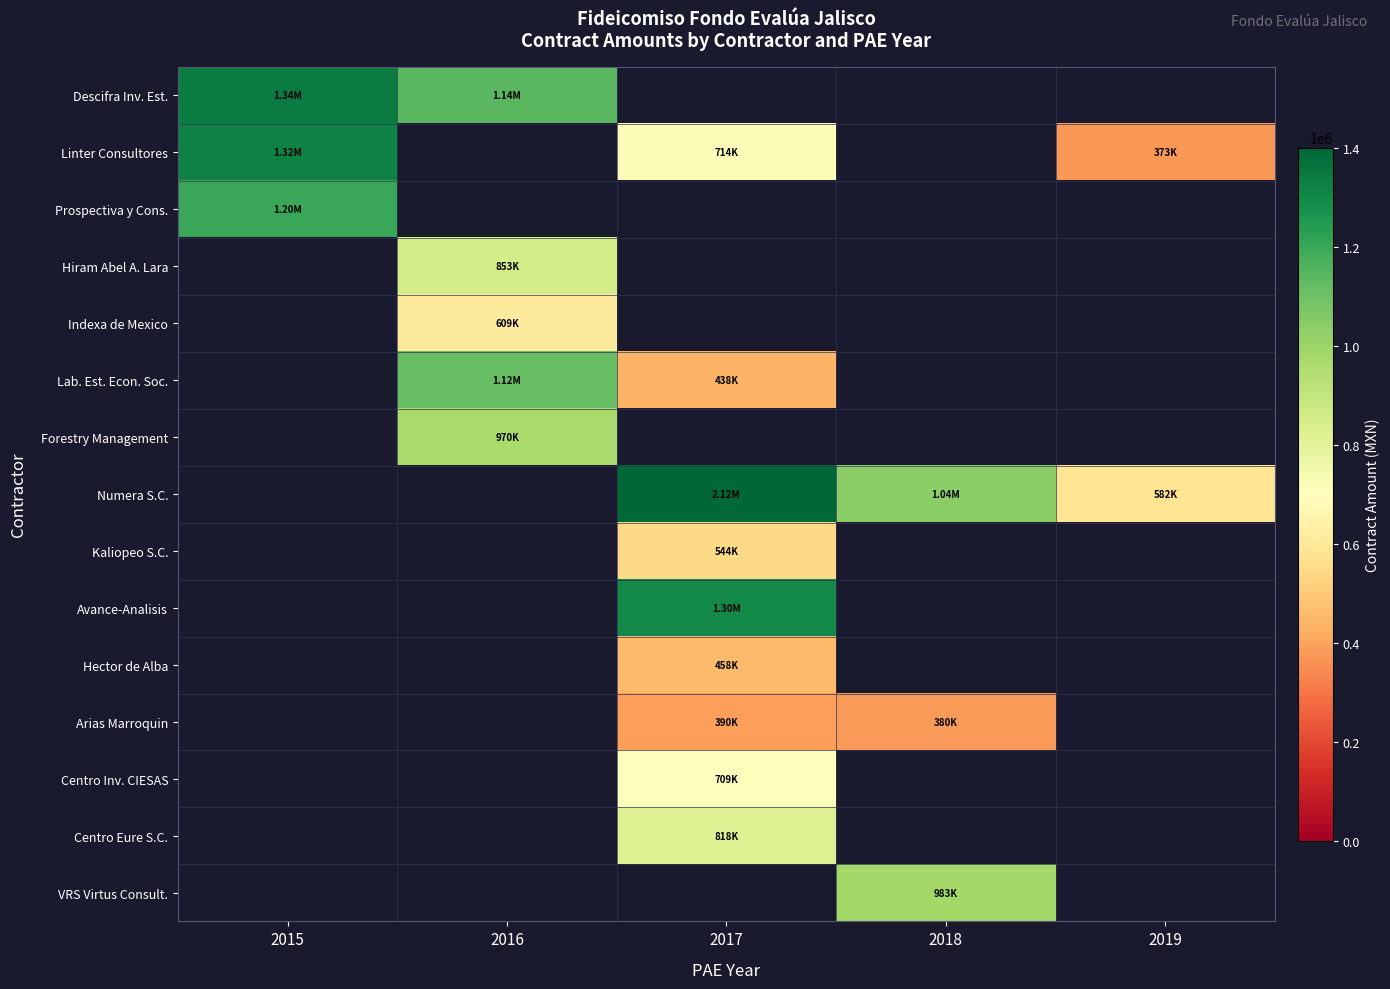

Which label corresponds to the largest value in the chart?

2017